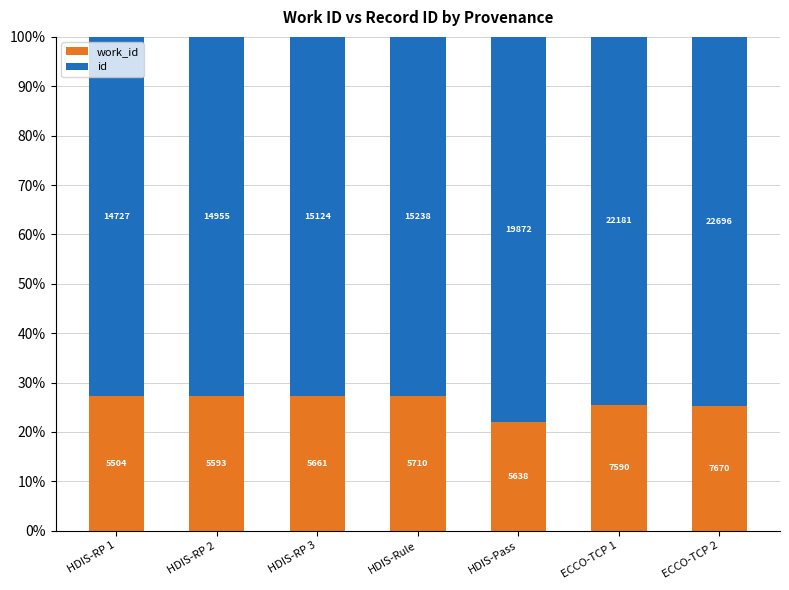

The id series shows 40.9 at ECCO-TCP 1. True or false?

False